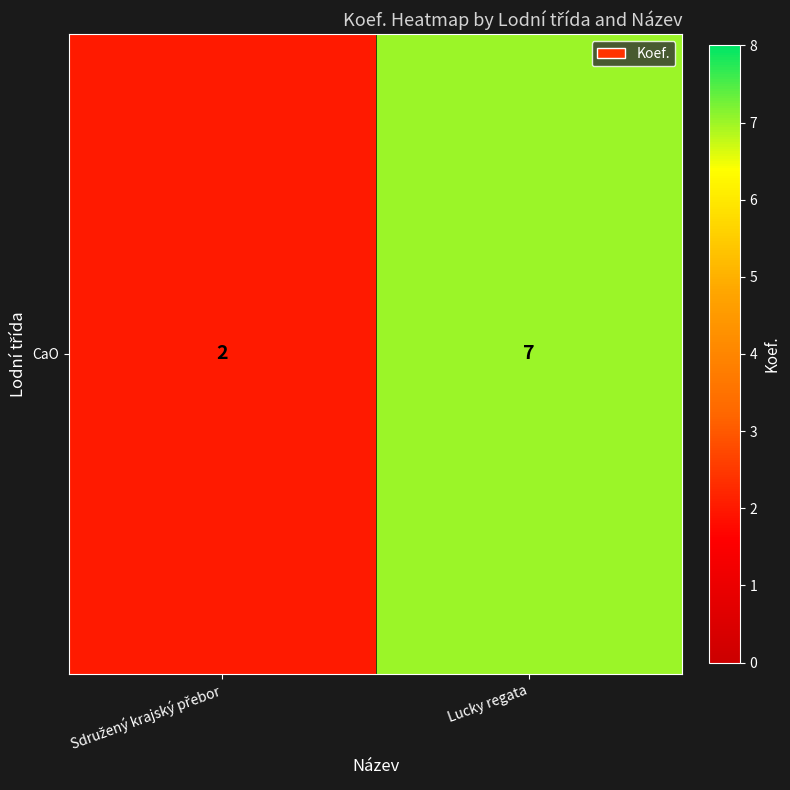

List the labels in order of value, largest first.

Lucky regata, Sdružený krajský přebor